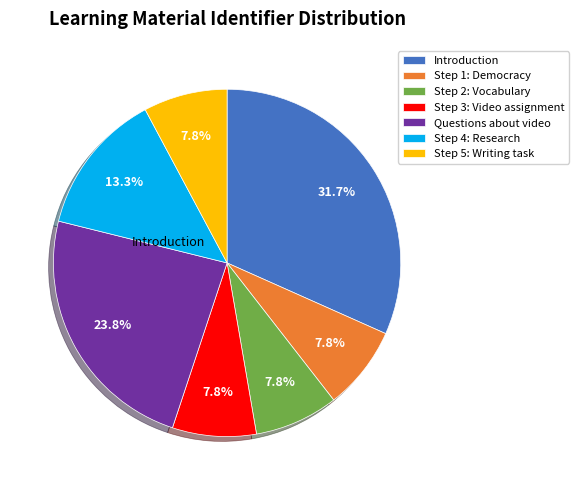

What is the ratio of the value at Step 4: Research to the value at Questions about video?

0.6